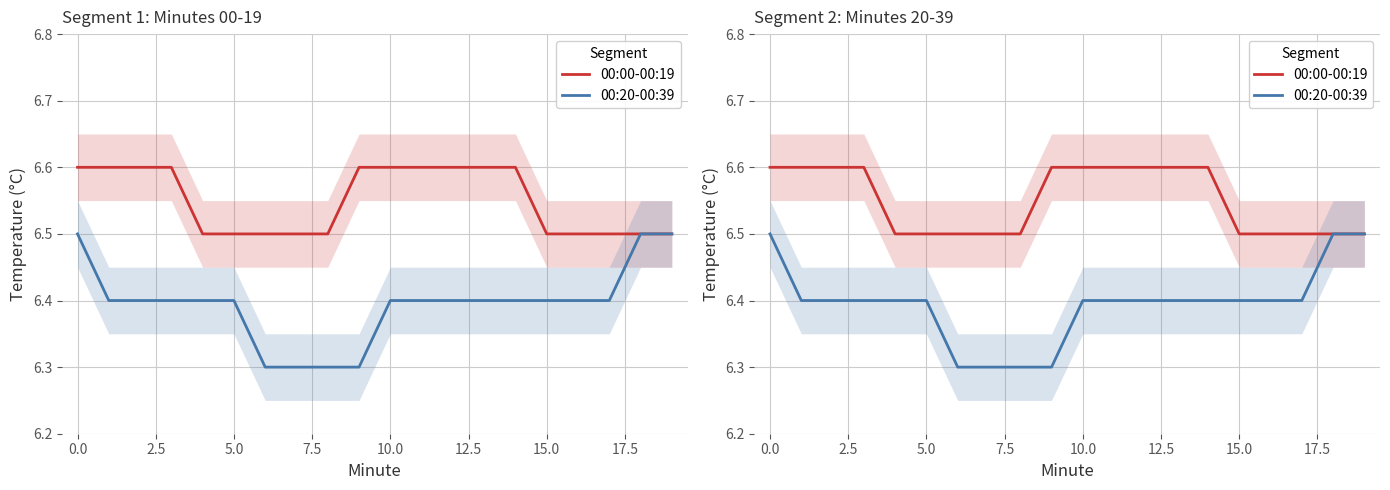

Count the number of categories in the chart.

20